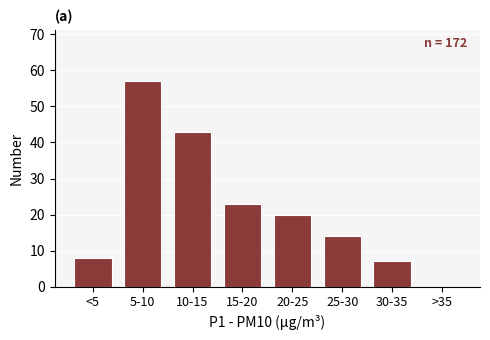

Reading left to right, what are all the values shown in this chart?

<5=8	5-10=57	10-15=43	15-20=23	20-25=20	25-30=14	30-35=7	>35=0